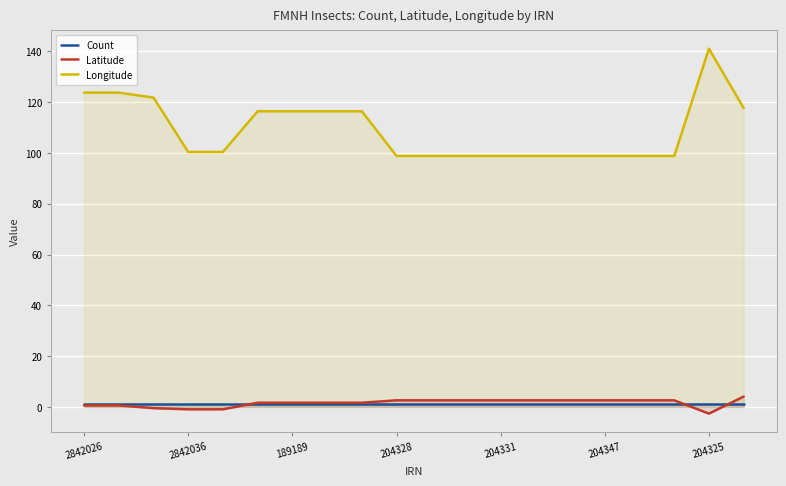

What is the average value of the Latitude series?

1.5